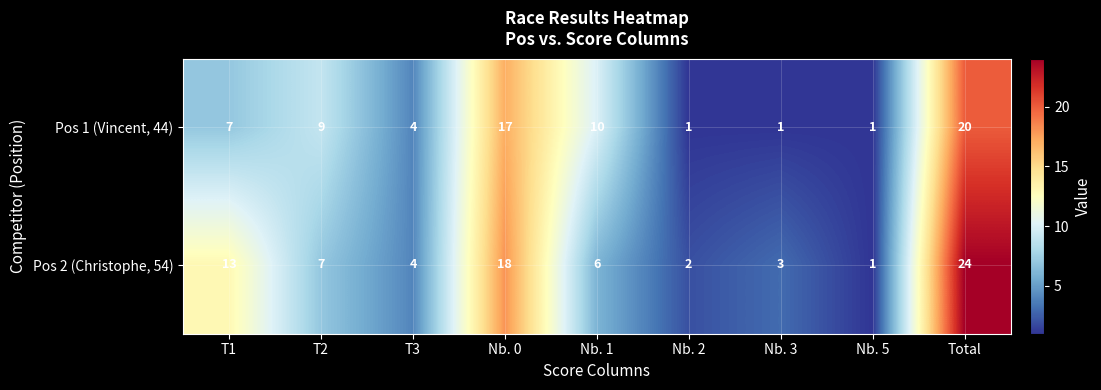

How many data points in Pos 2 (Christophe, 54) are less than 6?

4